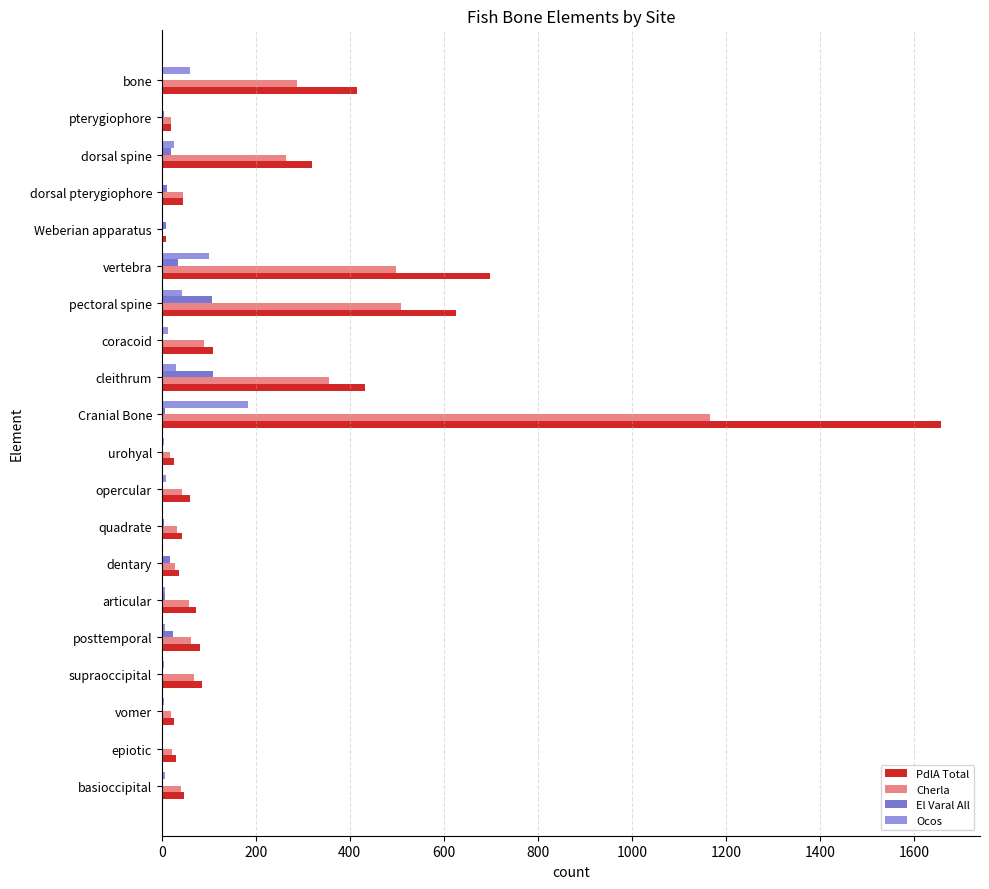

What is the maximum value shown in the chart?

1658